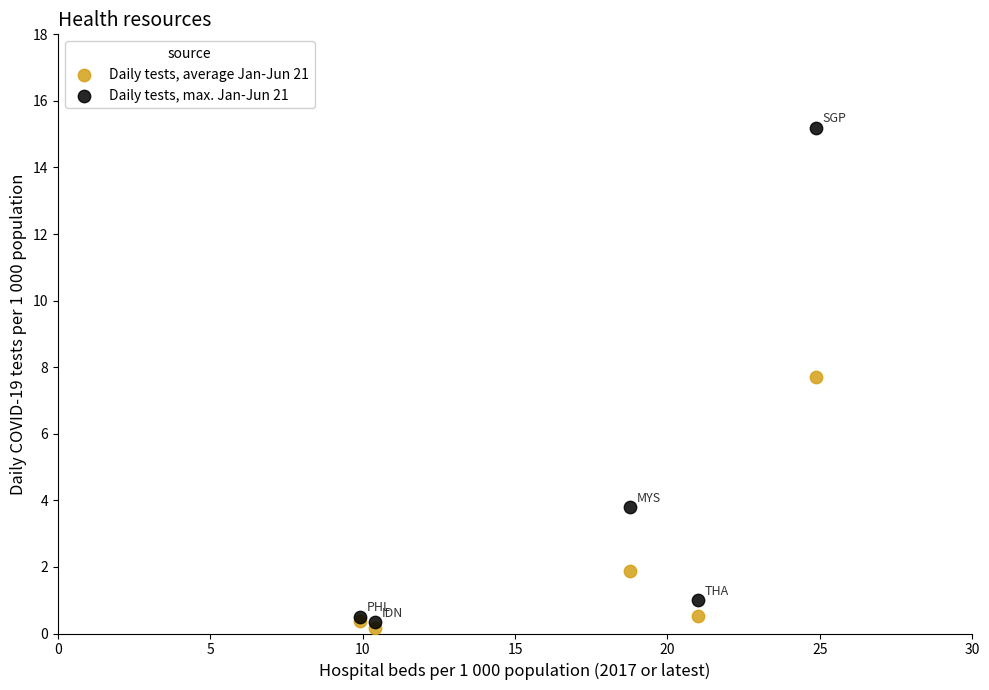

In the Daily tests, average Jan-Jun 21 series, what Y value is closest to 3?

1.9